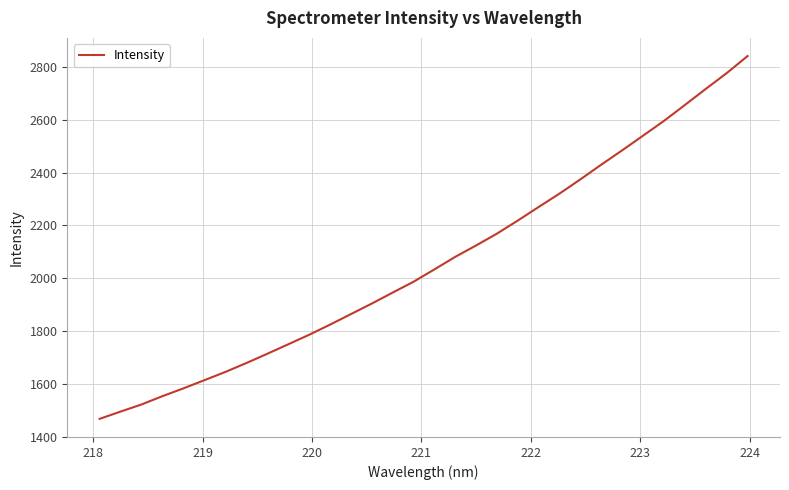

What is the minimum value shown in the chart?

1467.9